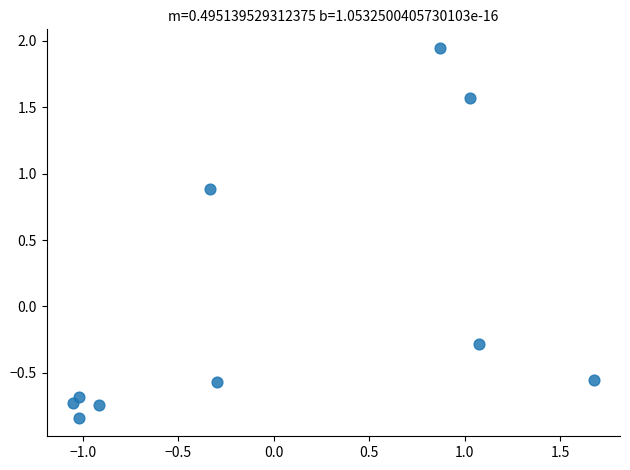

What is the range of Y values (max minus min)?

2.8